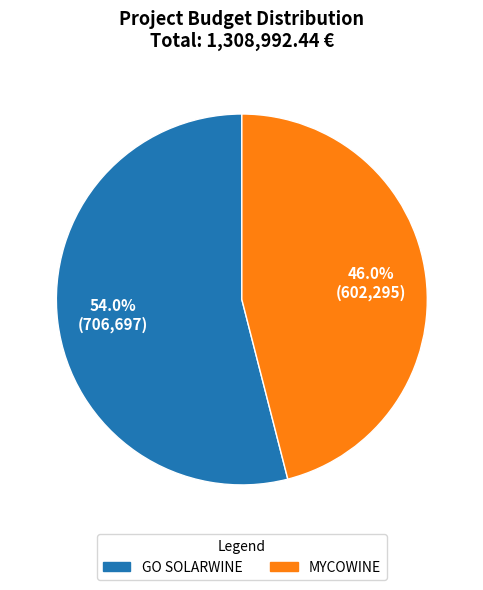

What is the smallest slice in the pie chart?

MYCOWINE